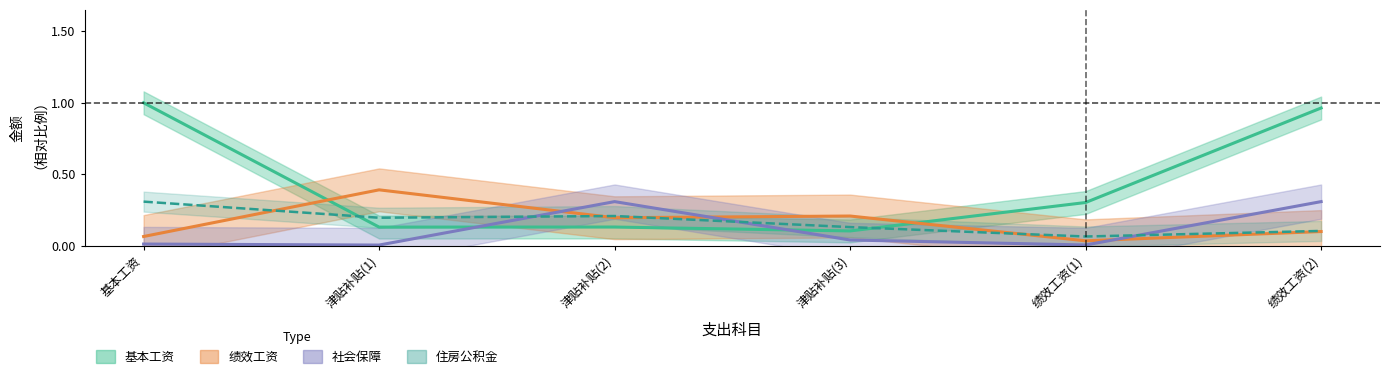

What is the label of the 1st point from the left?

基本工资